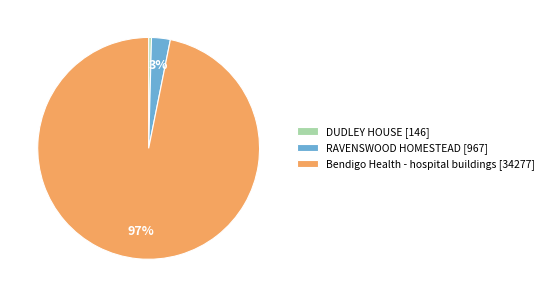

Does DUDLEY HOUSE account for over 50% of the chart?

No